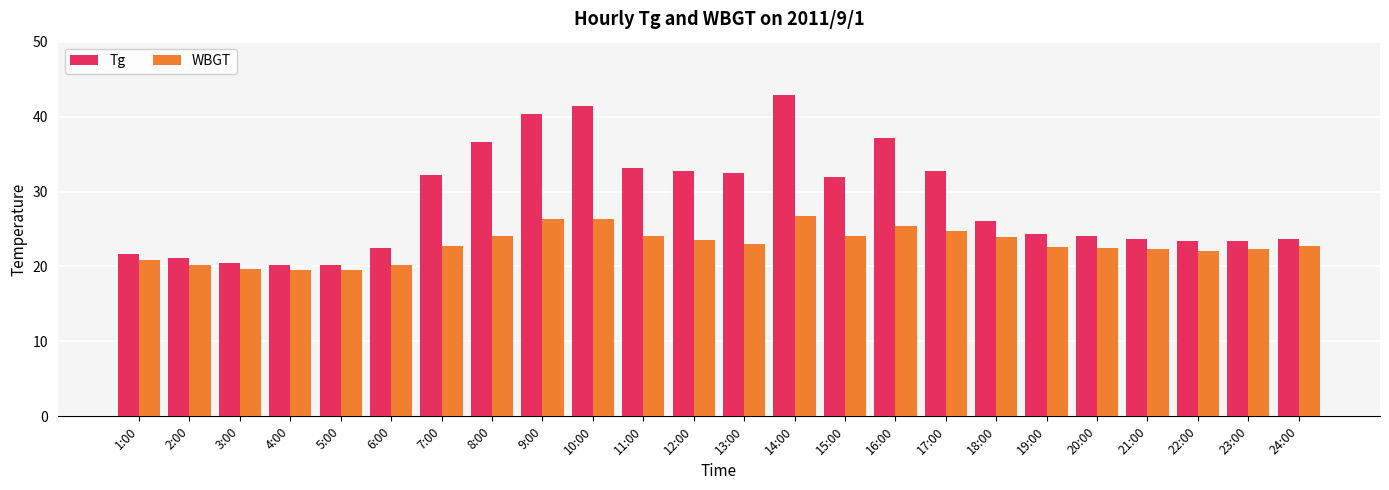

At which label does Tg first exceed 26?

7:00